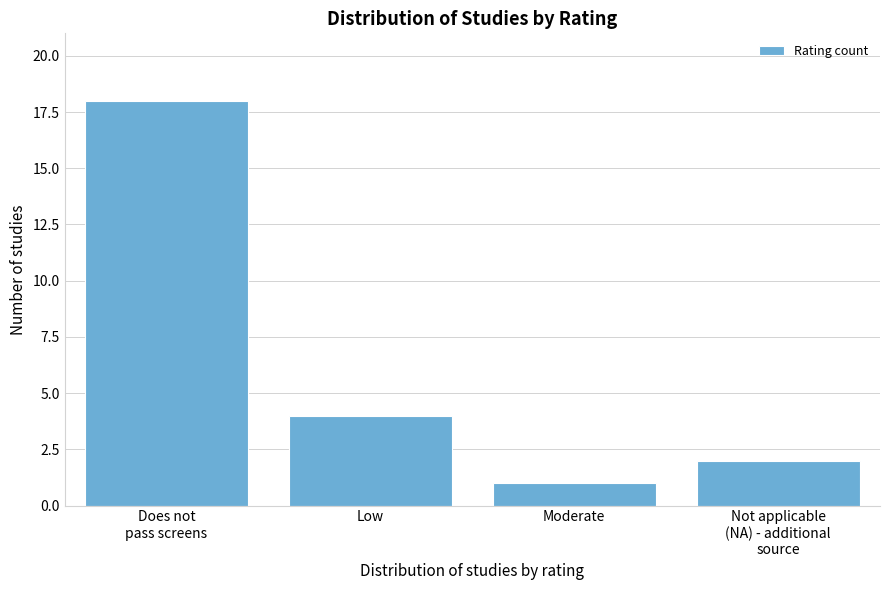

Reading left to right, extract all data points from this chart.

18	4	1	2